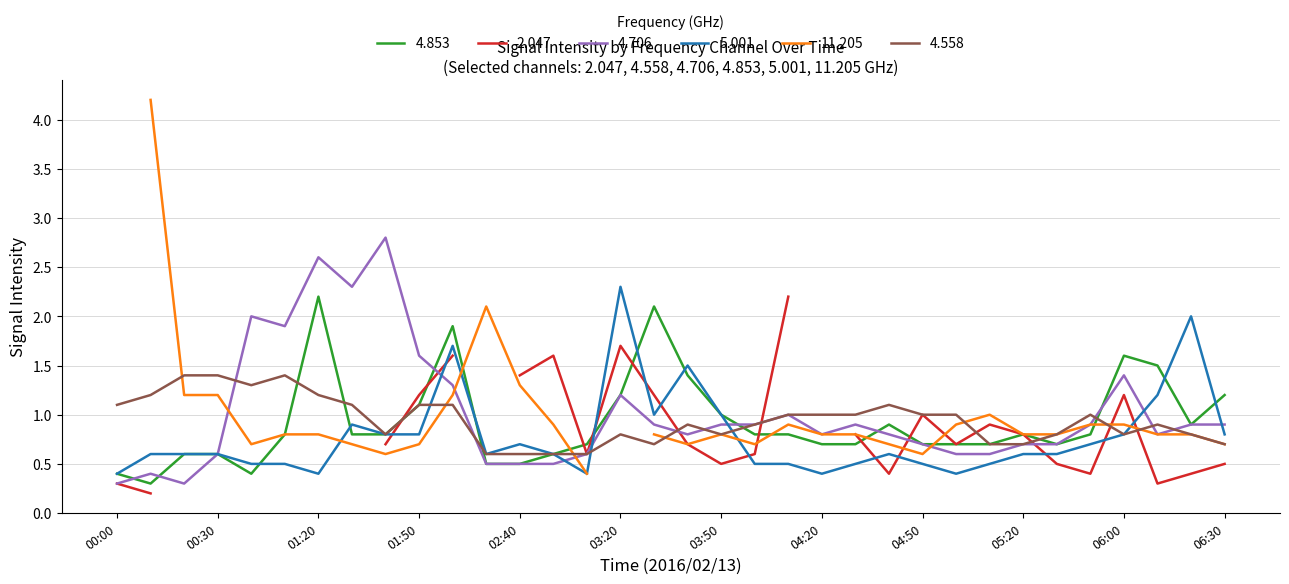

What is the difference between the maximum and second lowest values in the 4.853 series?

1.8